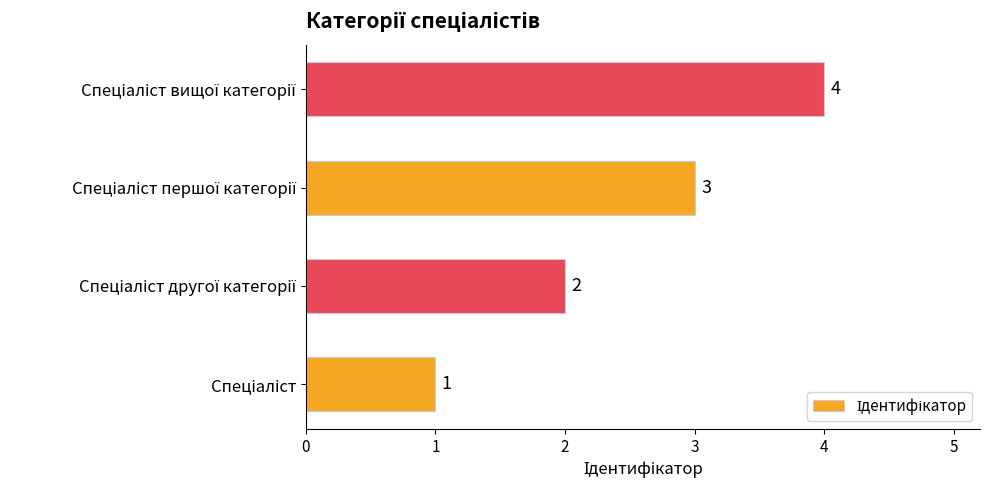

Are the bars horizontal?

Yes